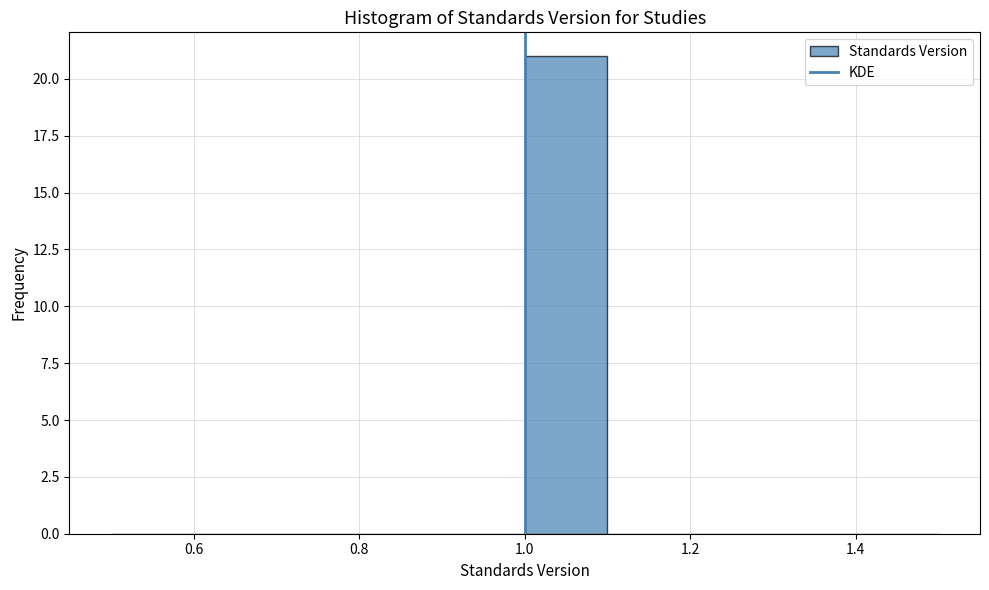

Reading left to right, list every bar in this chart as the range it spans on the x-axis followed by its height. The values are not printed on the chart, so give them approximately, as read against the axis.

0.5 to 0.6: 0
0.6 to 0.7: 0
0.7 to 0.8: 0
0.8 to 0.9: 0
0.9 to 1.0: 0
1.0 to 1.1: 21
1.1 to 1.2: 0
1.2 to 1.3: 0
1.3 to 1.4: 0
1.4 to 1.5: 0